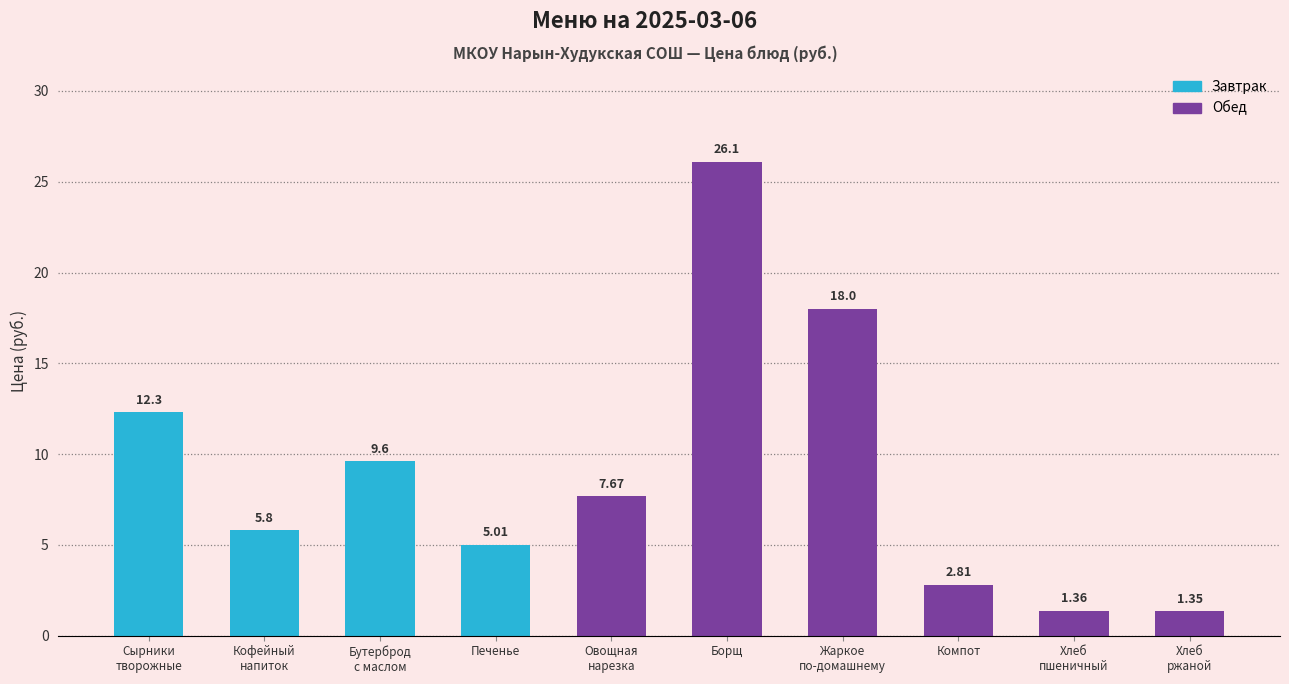

What is the label of the 1st bar from the right?

Хлеб
ржаной